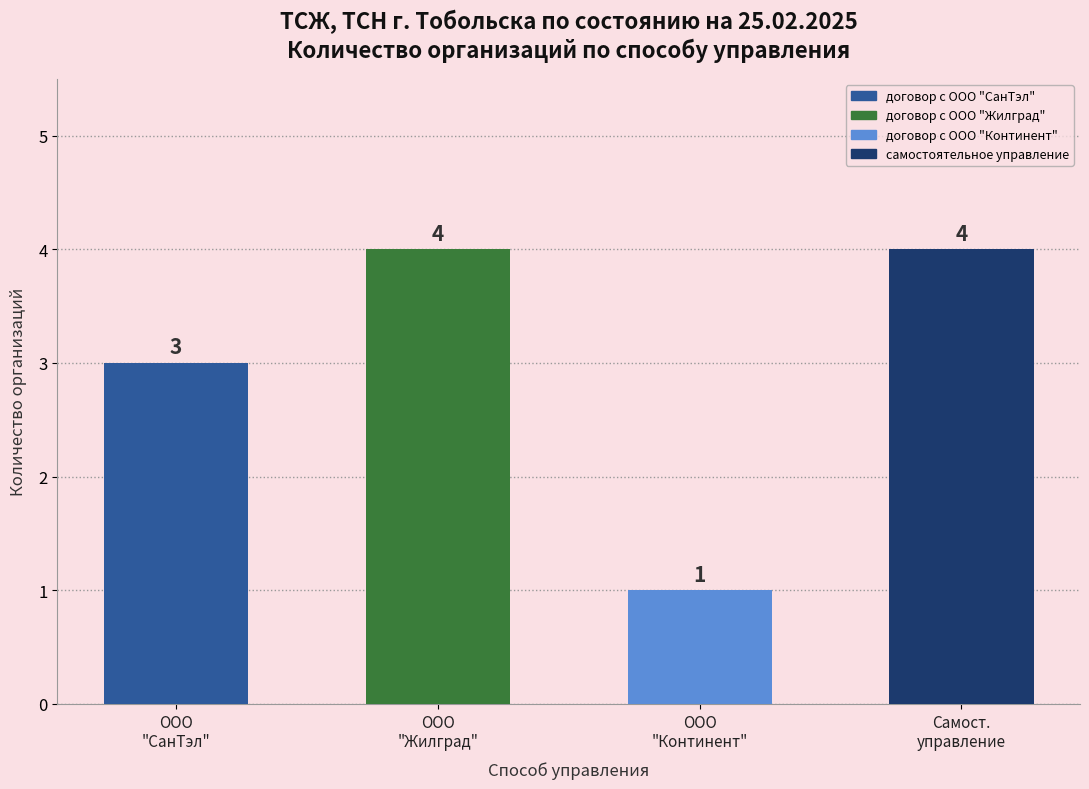

What is the label of the 2nd bar from the right?

ООО
"Континент"